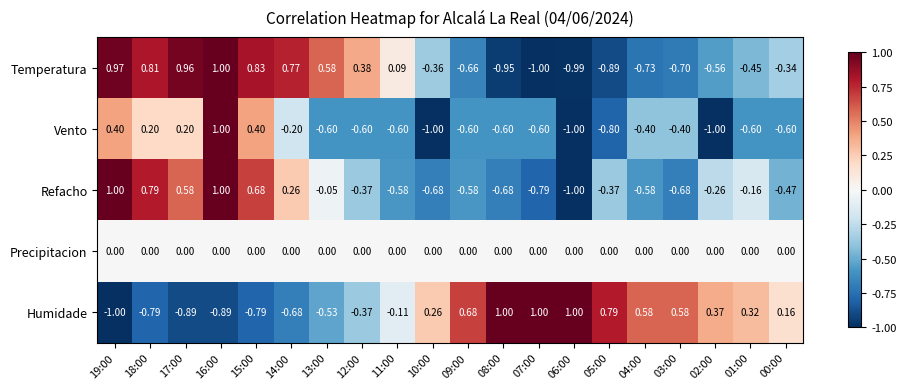

How many distinct data groups are displayed?

5